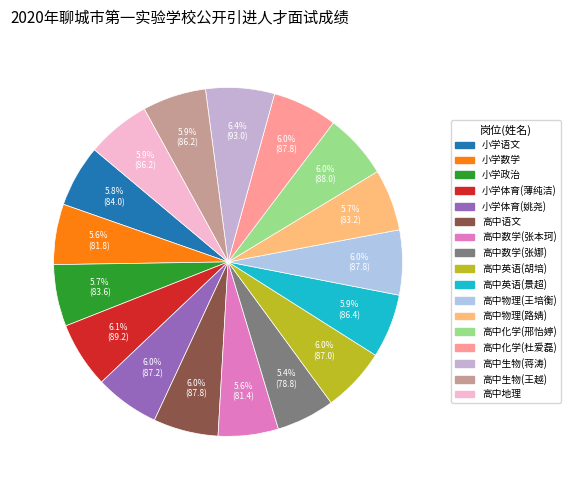

How many segments does this pie chart have?

17